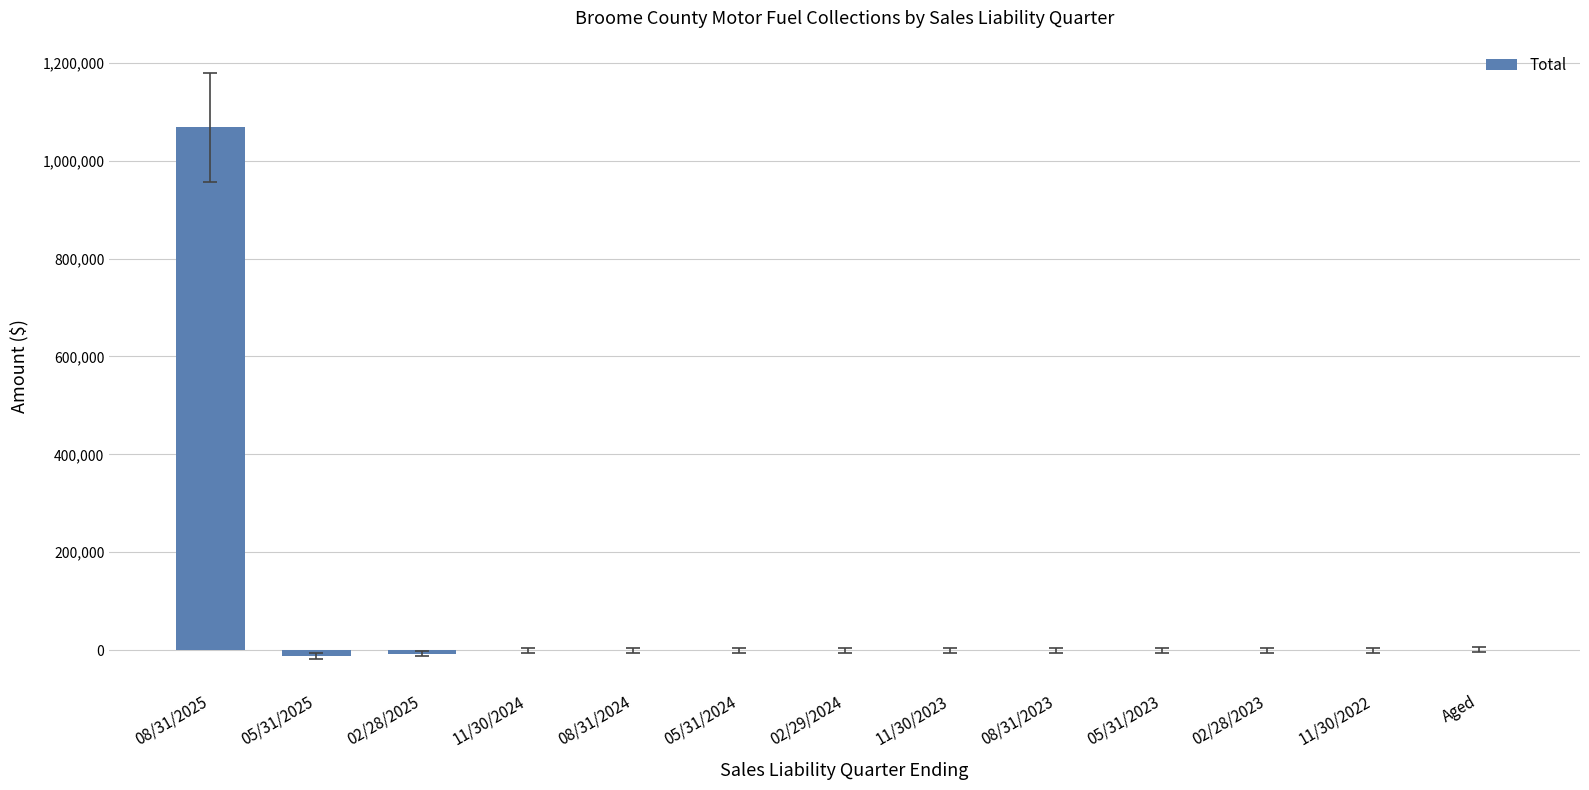

What is the sum of all values?

1046333.3